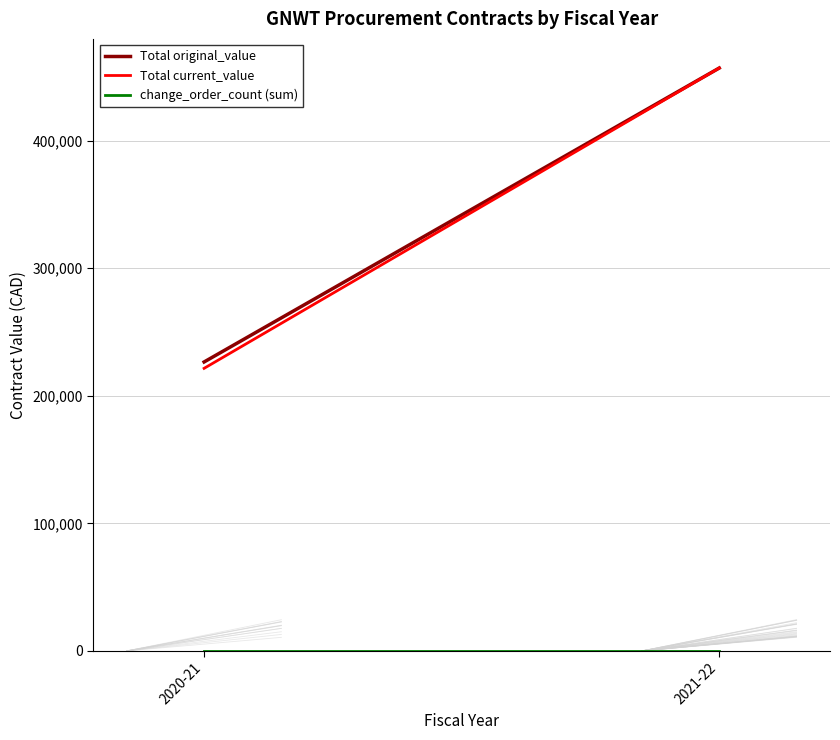

What is the average value of the Total original_value series?

341792.8